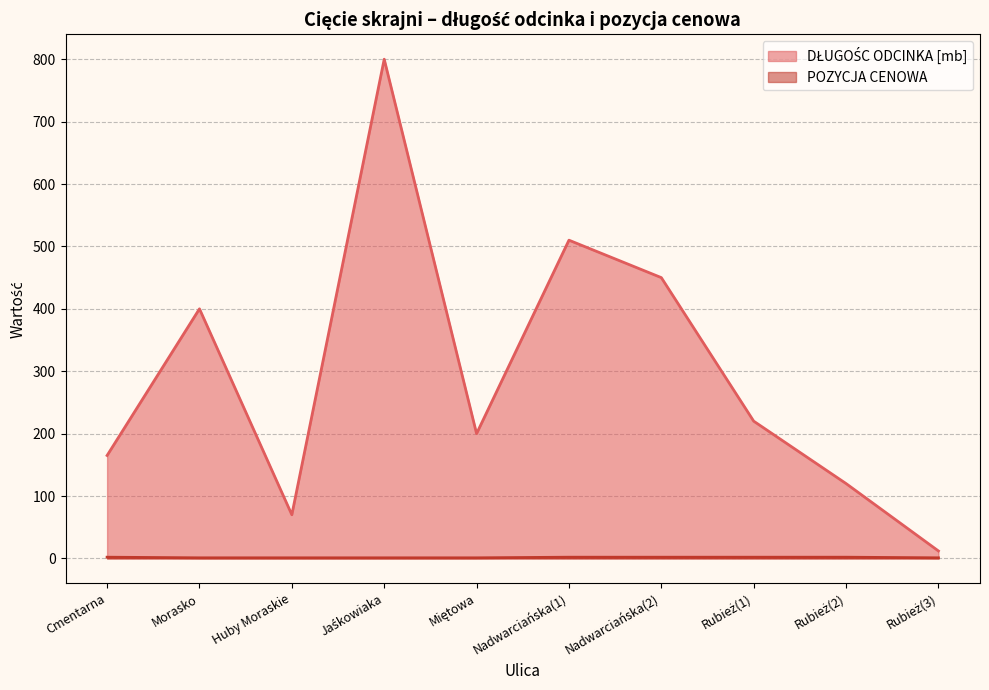

True or false: POZYCJA CENOWA and DŁUGOŚC ODCINKA [mb] intersect in this chart.

False